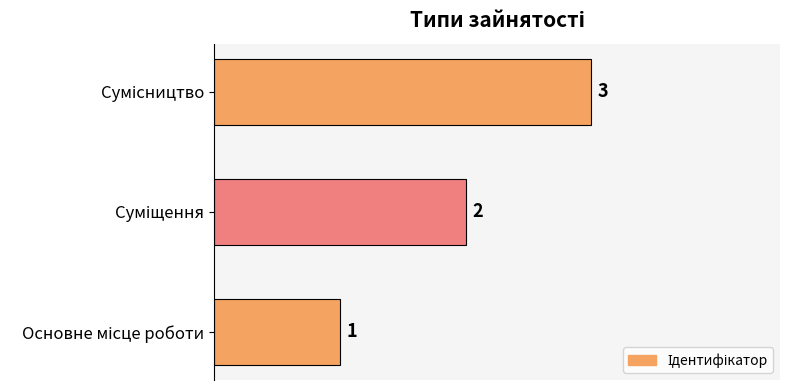

What is the sum of all values?

6